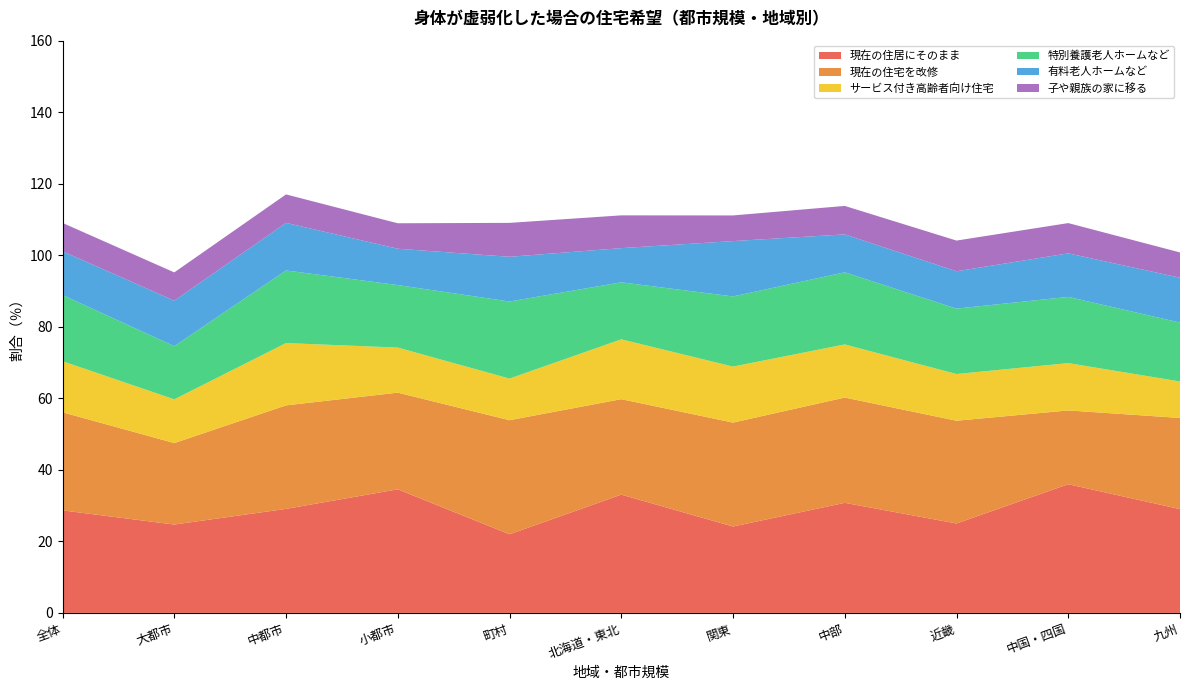

Reading left to right, what are all the values shown in this chart?

現在の住居にそのまま: 28.7	24.7	29.1	34.6	22.0	33.1	24.2	30.8	25.0	36.0	29.0
現在の住宅を改修: 27.4	22.8	28.9	27.0	31.9	26.7	29.1	29.4	28.7	20.6	25.5
サービス付き高齢者向け住宅: 14.3	12.2	17.4	12.6	11.6	16.7	15.7	14.9	13.1	13.2	10.2
特別養護老人ホームなど: 18.5	14.9	20.3	17.5	21.6	15.9	19.6	20.2	18.3	18.5	16.5
有料老人ホームなど: 12.2	12.7	13.3	10.2	12.5	9.6	15.5	10.6	10.4	12.2	12.5
子や親族の家に移る: 7.9	7.9	8.0	7.1	9.5	9.2	7.2	8.0	8.6	8.5	7.1